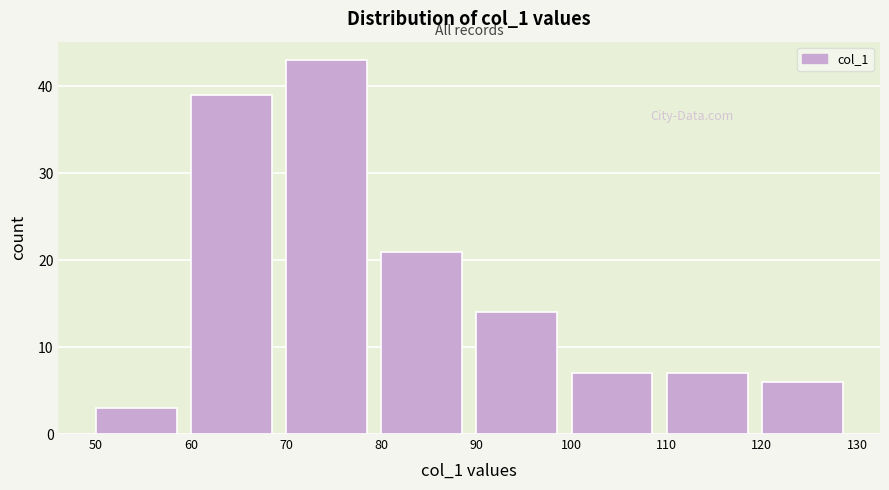

How tall is the bar that spans 80 to 90 on the x-axis? The values are not printed on the chart, so give them approximately, as read against the axis.

21